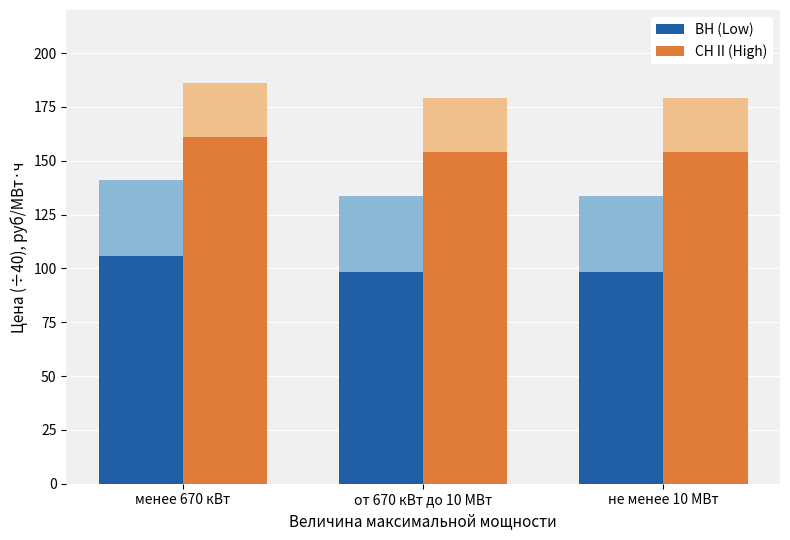

Rank the categories by ВН (Low) value from highest to lowest.

менее 670 кВт, от 670 кВт до 10 МВт, не менее 10 МВт